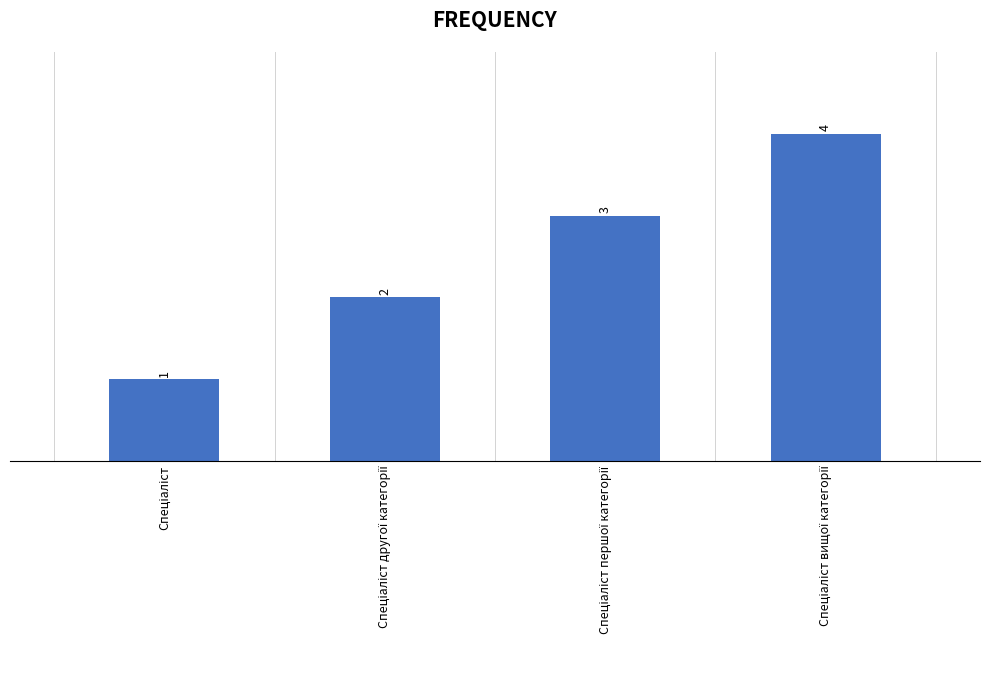

What is the maximum value shown in the chart?

4